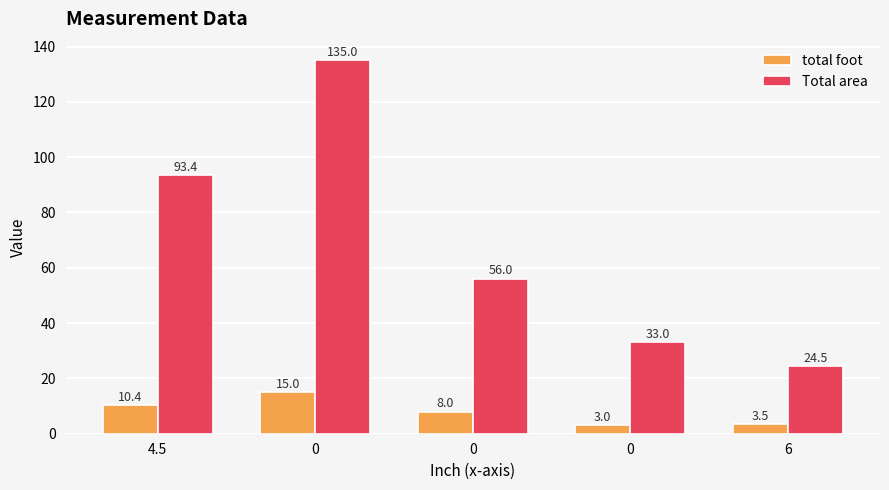

How many data points in total foot are less than 8?

2